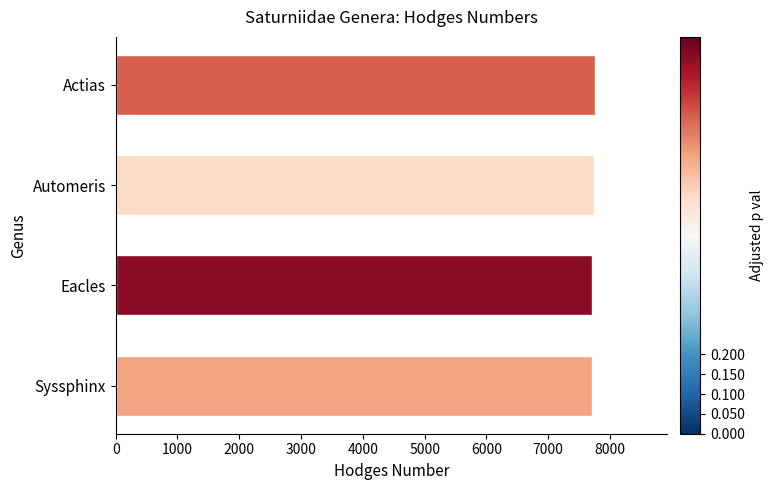

Approximately how many times larger is the value at Actias compared to Automeris?

1.0